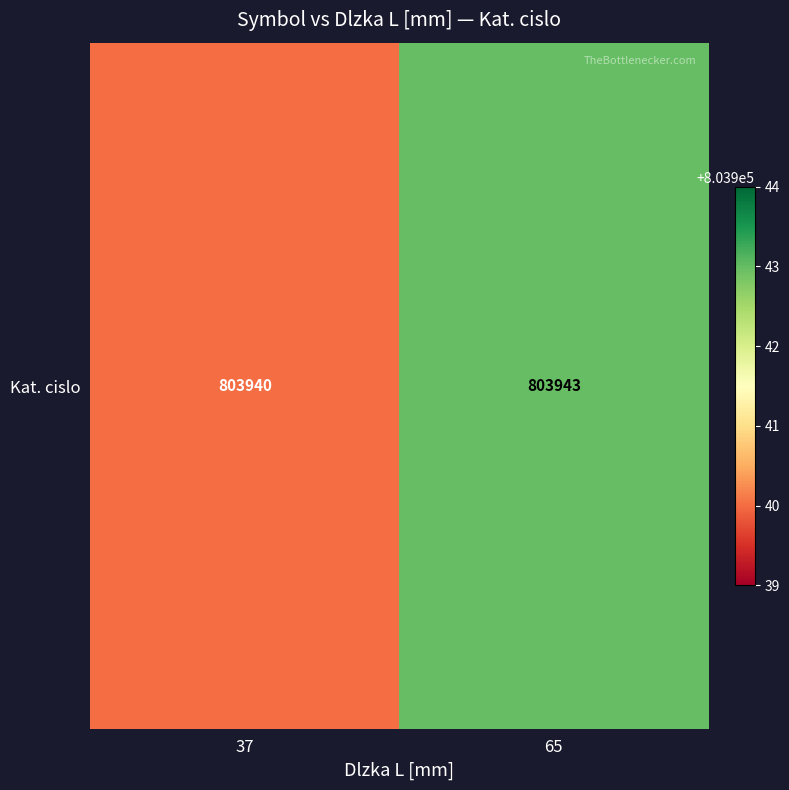

Approximately how many times larger is the value at 65 compared to 37?

1.0